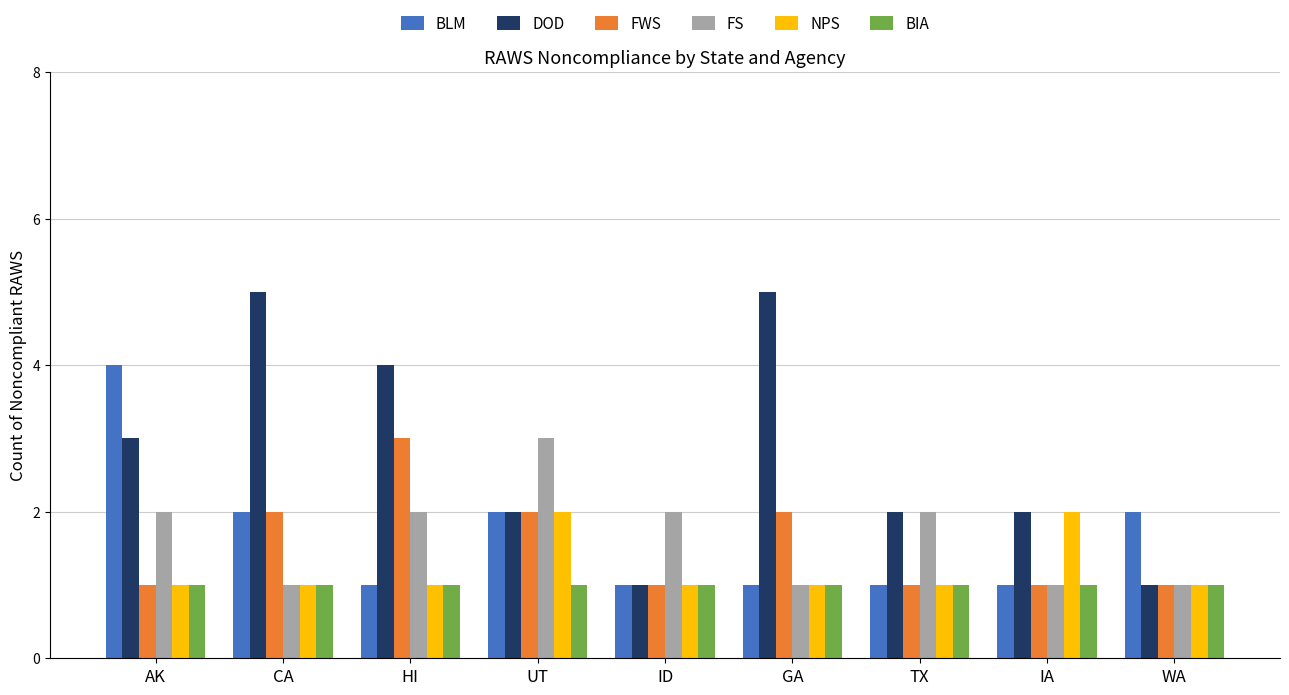

What is the label of the 2nd bar from the left?

CA